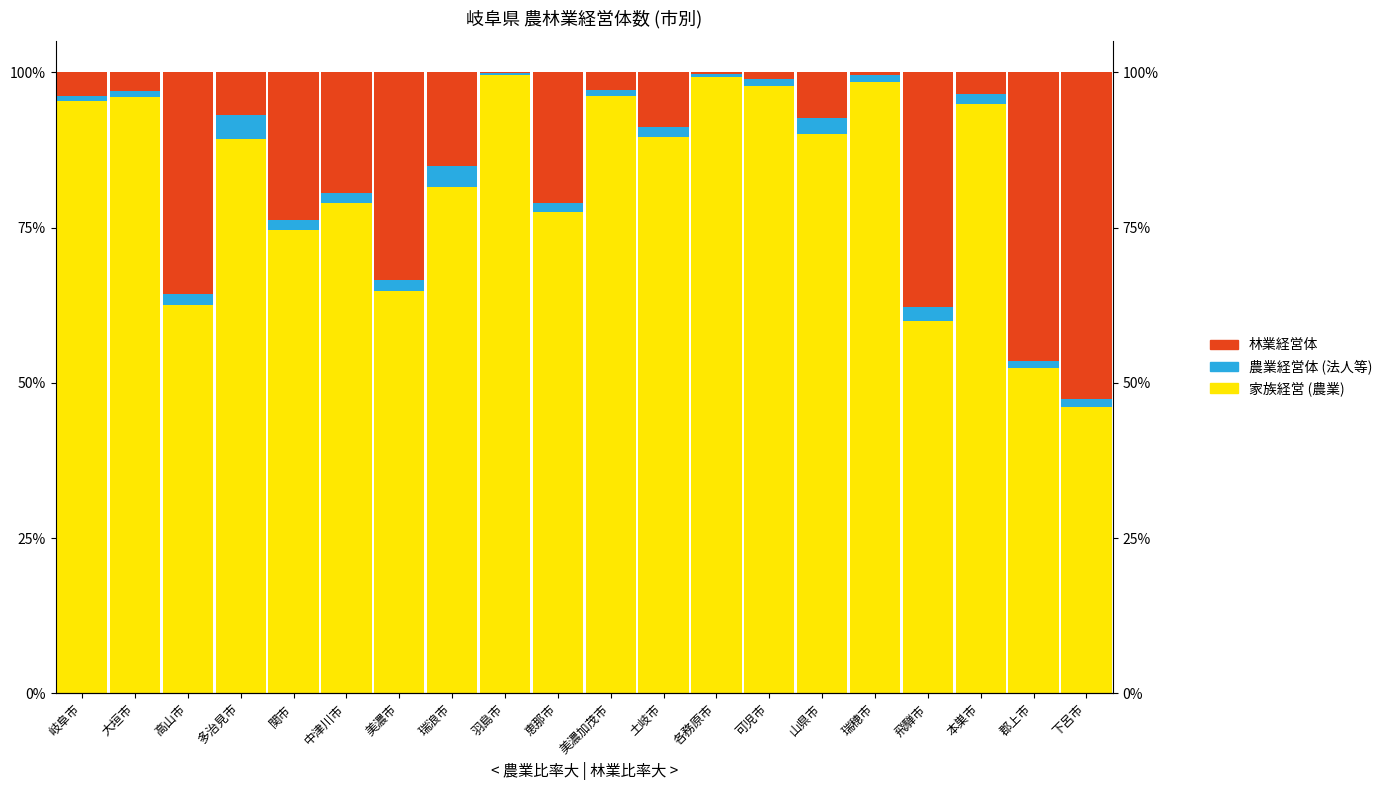

Reading left to right, list all the values displayed in this chart.

家族経営 (農業): 95.4	96.0	62.5	89.2	74.6	79.0	64.7	81.6	99.5	77.5	96.2	89.6	99.3	97.9	90.1	98.5	59.9	94.9	52.4	46.1
農業経営体 (法人等): 0.8	1.1	1.7	3.9	1.7	1.6	1.8	3.2	0.4	1.4	0.9	1.5	0.5	1.1	2.5	1.0	2.3	1.6	1.0	1.3
林業経営体: 3.8	3.0	35.7	6.9	23.7	19.4	33.4	15.2	0.1	21.1	2.8	8.9	0.2	1.1	7.4	0.5	37.8	3.5	46.6	52.6